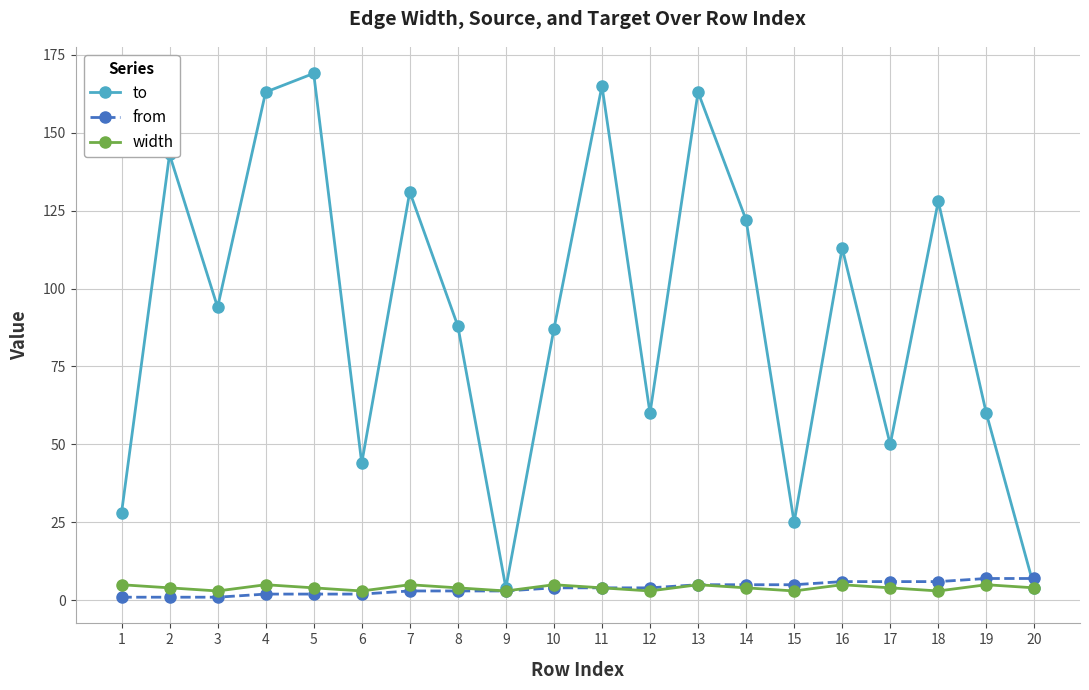

Is it true that width equals 5 at 13?

True